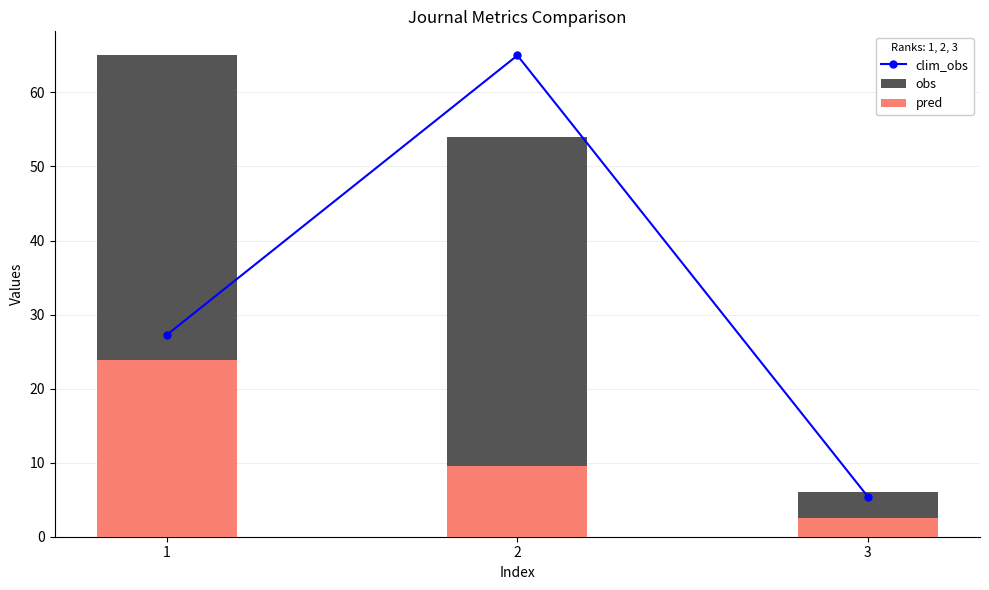

What is the value of the obs bar at the 1st from the left?

65.0